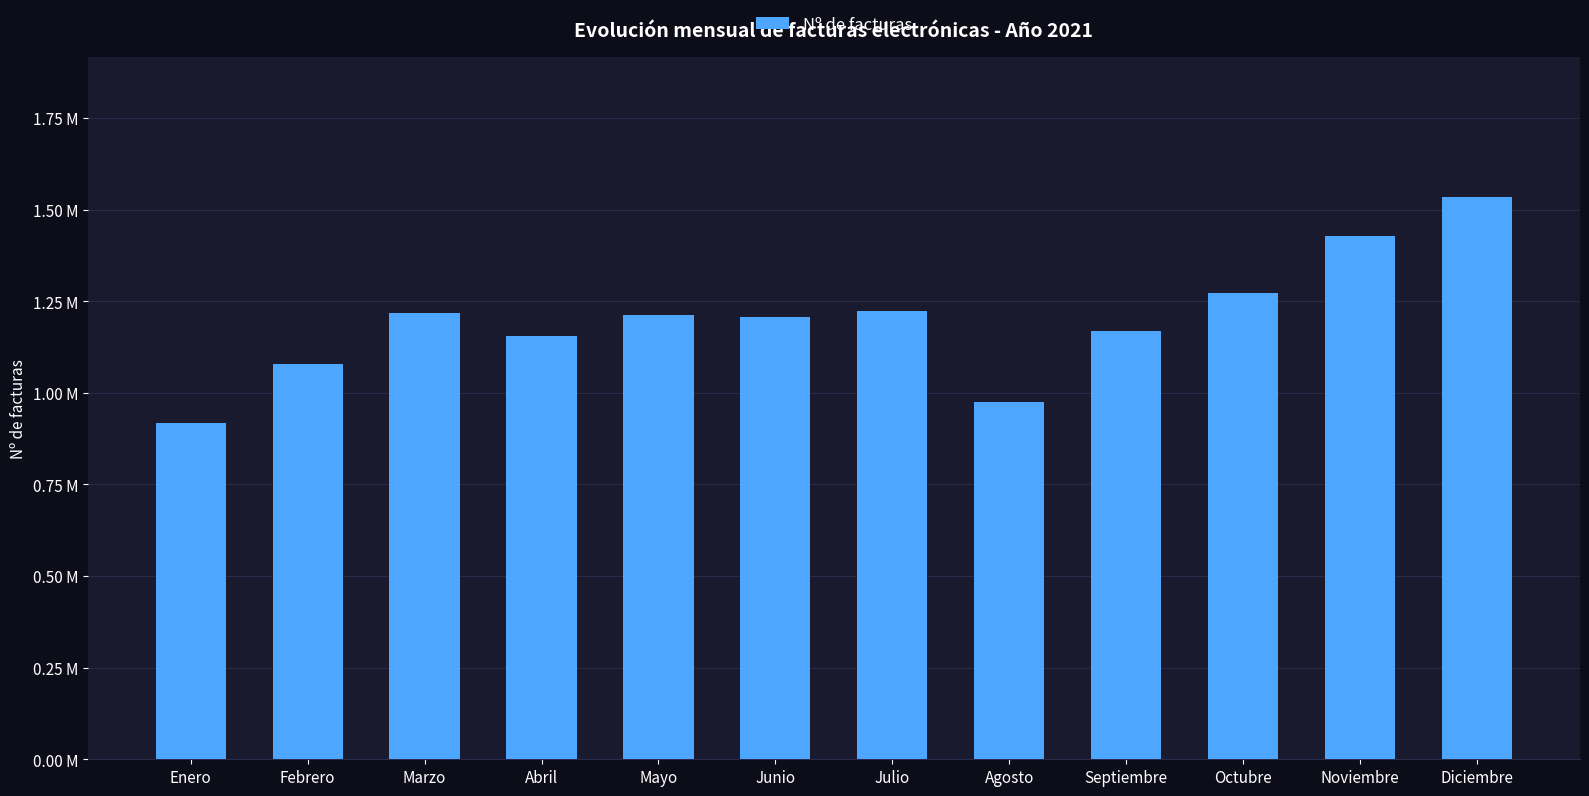

Are the bars horizontal?

No